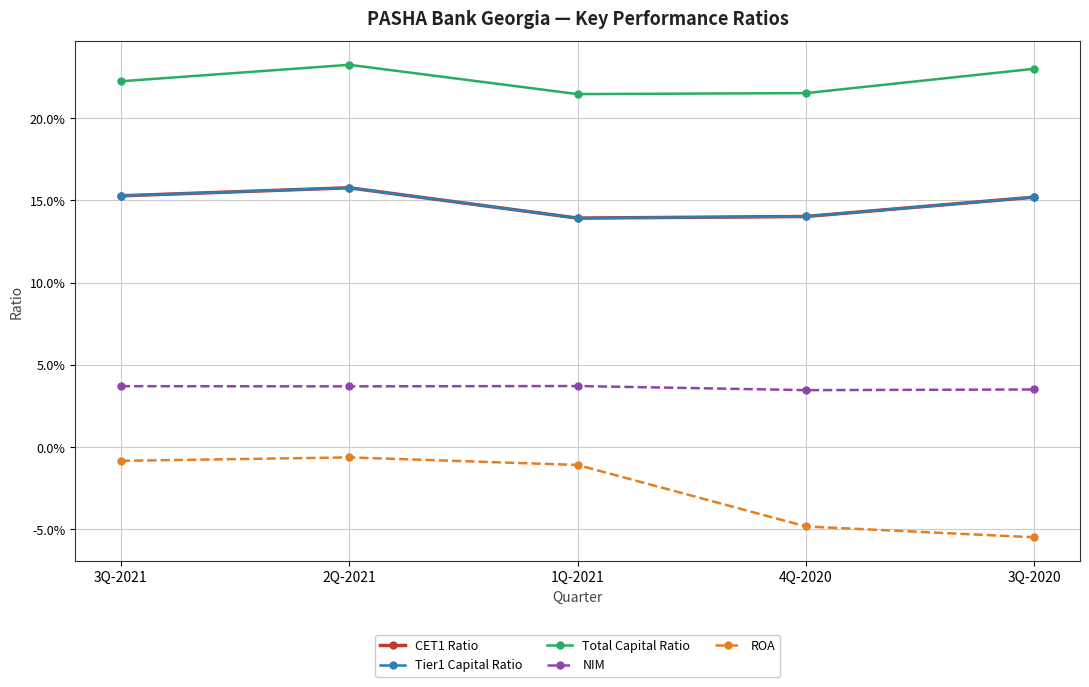

Does the chart have visible grid lines?

Yes